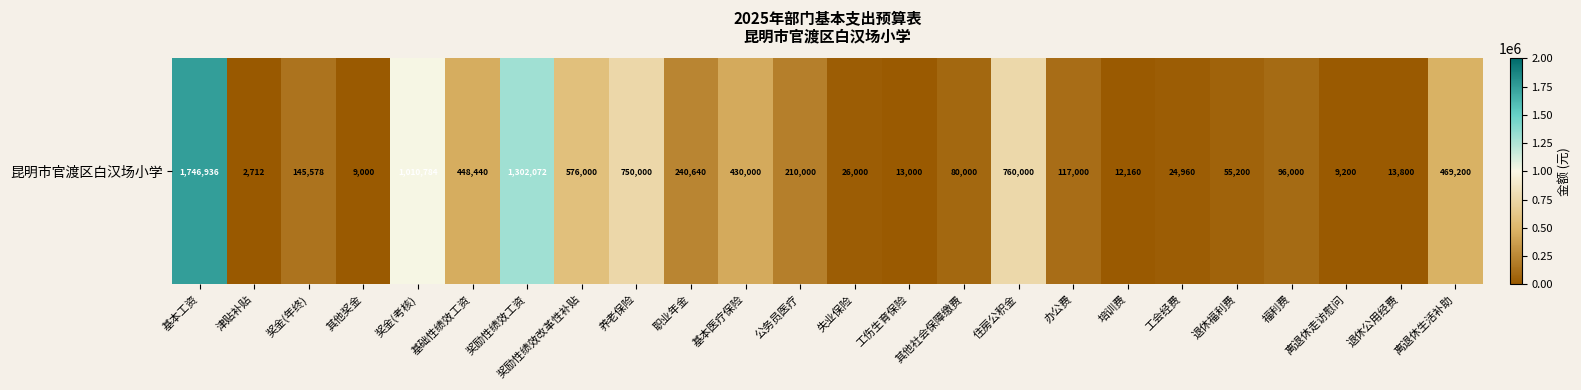

How many data points does each series have?

24